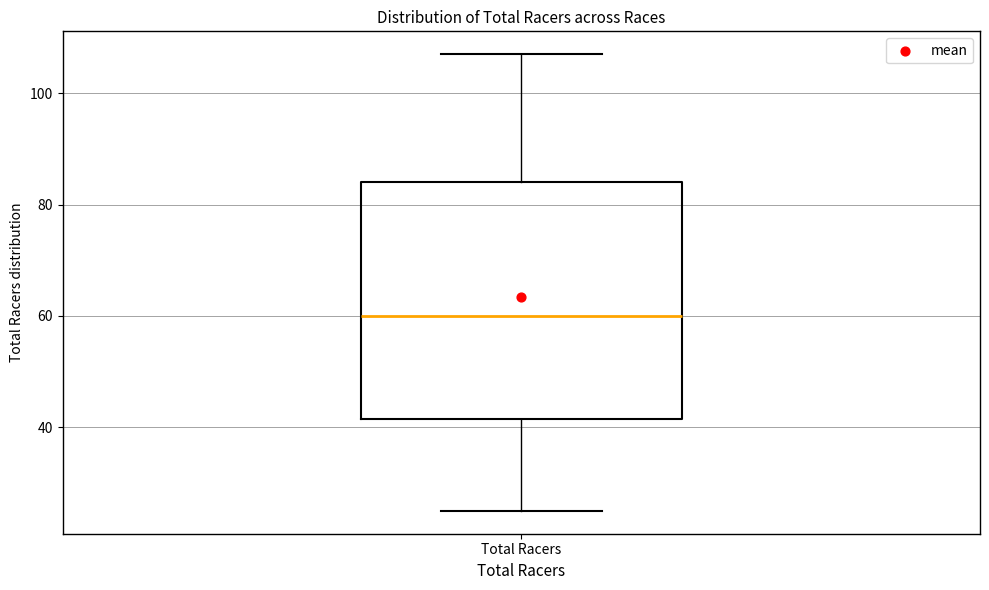

Read this box plot against the y-axis: the position of the median line, the range covered by the box, and the ends of both whiskers. The values are not printed on the chart, so give them approximately, as read against the axis.

median 60, box 42 to 84, whiskers 26 to 108